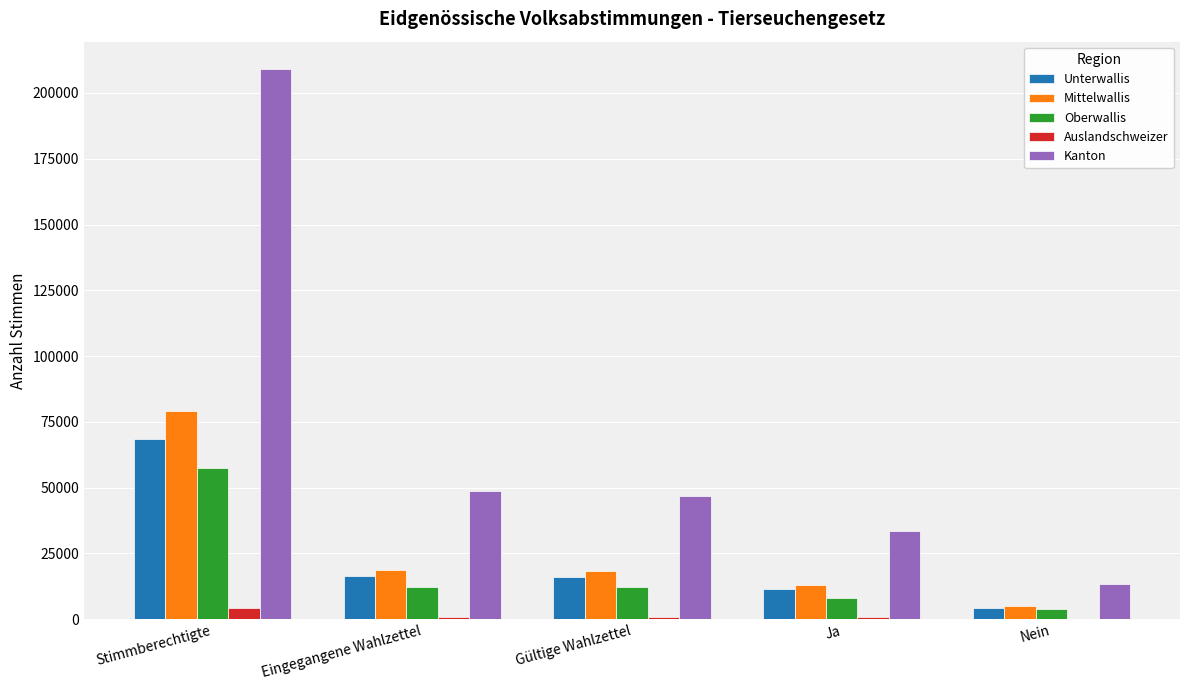

At which category is the sum across all series the highest?

Stimmberechtigte